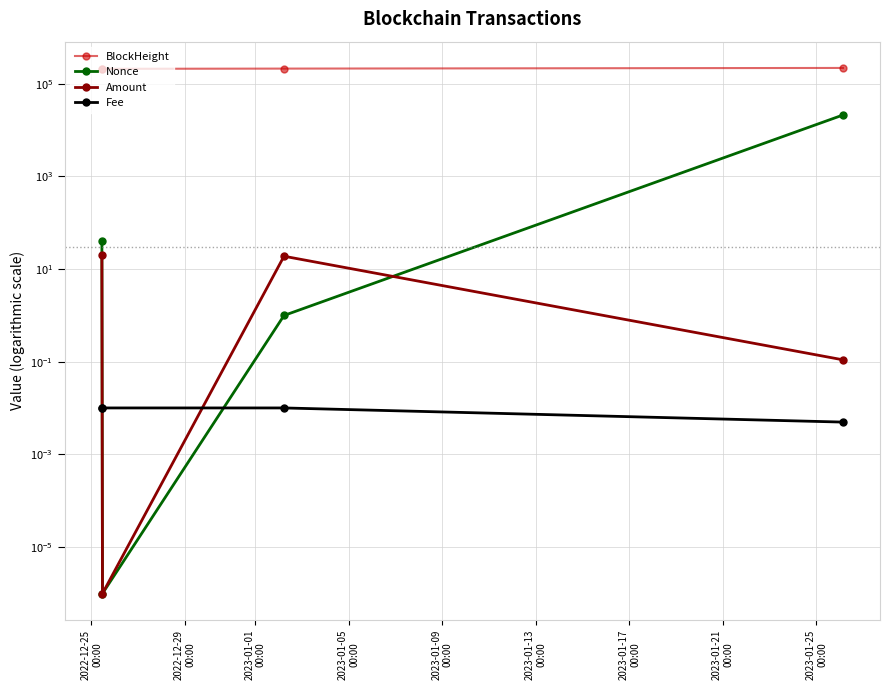

Which series has the largest total across all categories?

BlockHeight